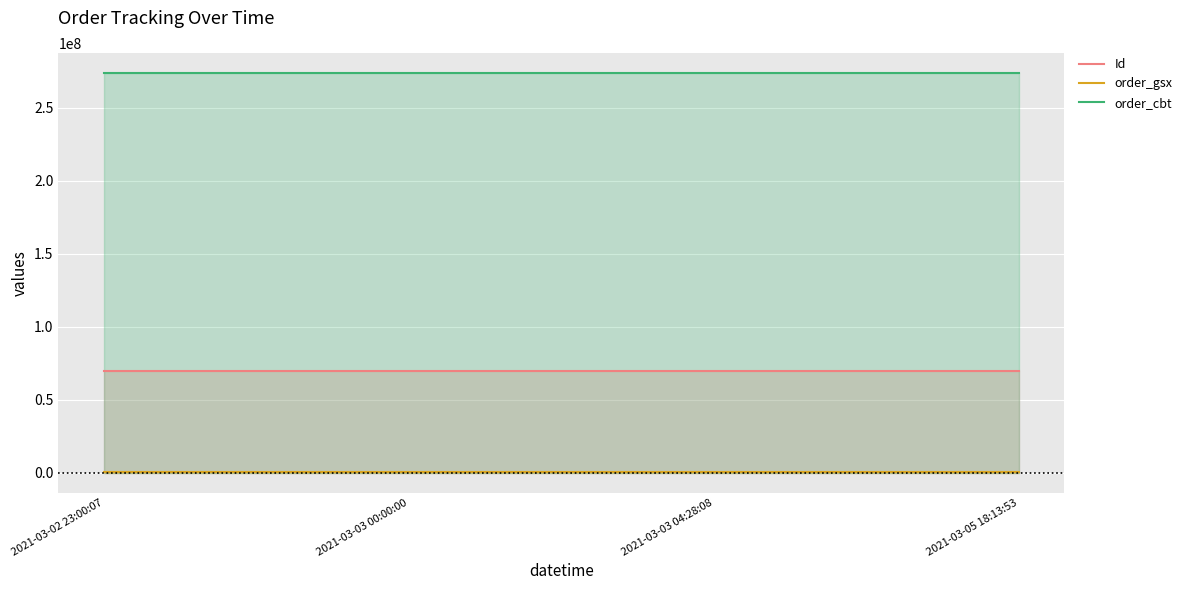

Rank the series at 2021-03-02 23:00:07 from highest to lowest value.

order_cbt, Id, order_gsx